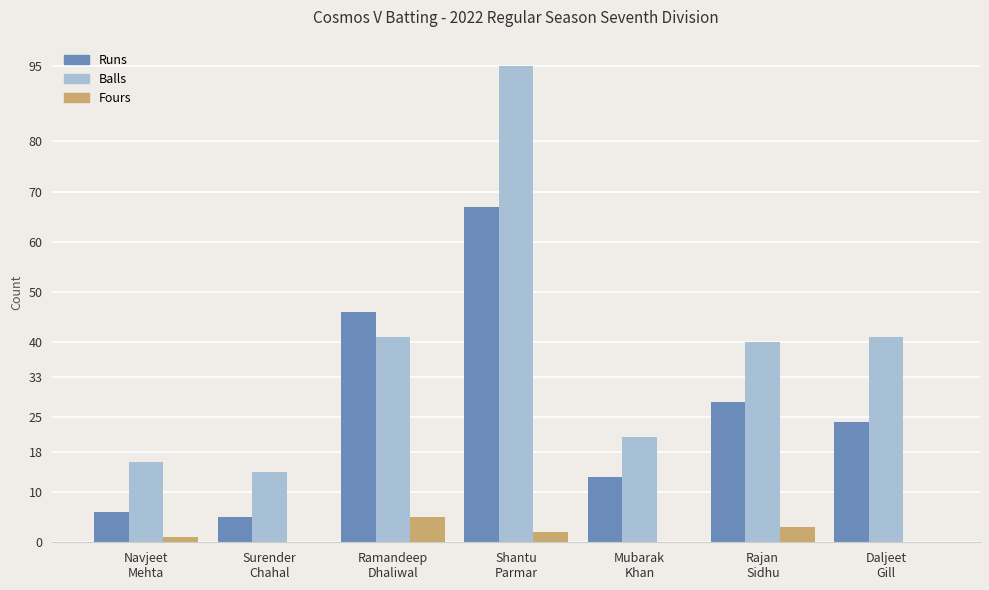

Which series has the largest total across all categories?

Balls